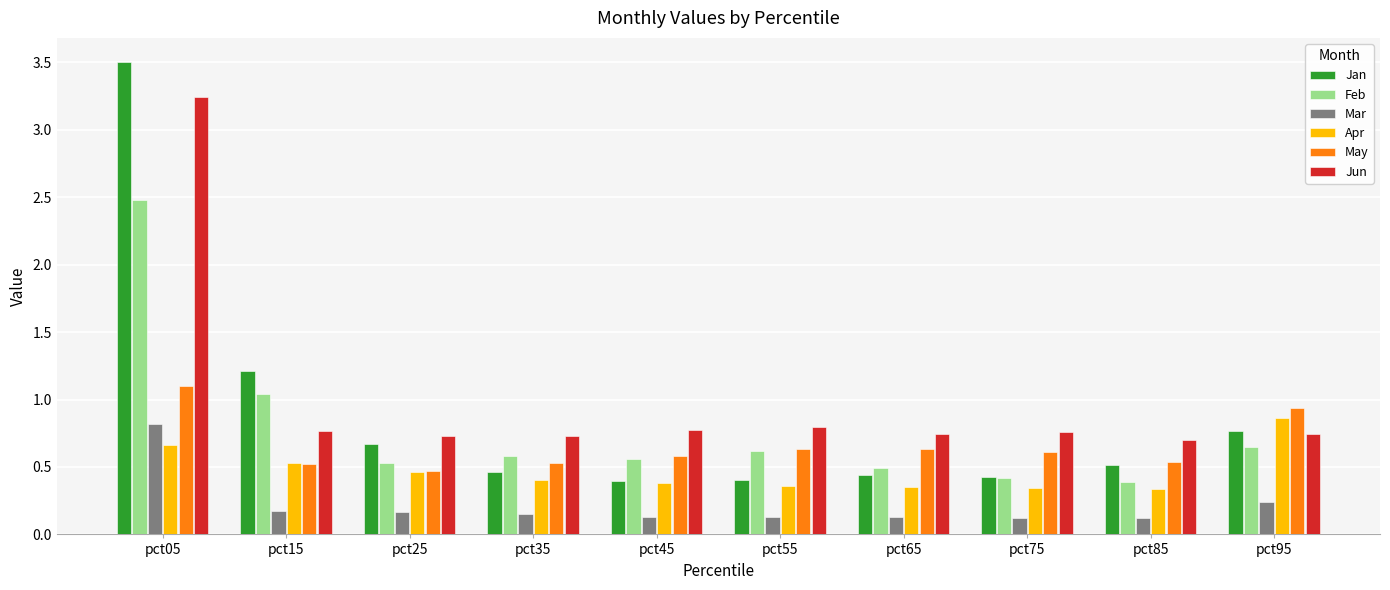

Is it true that Feb equals 0.6 at pct55?

True